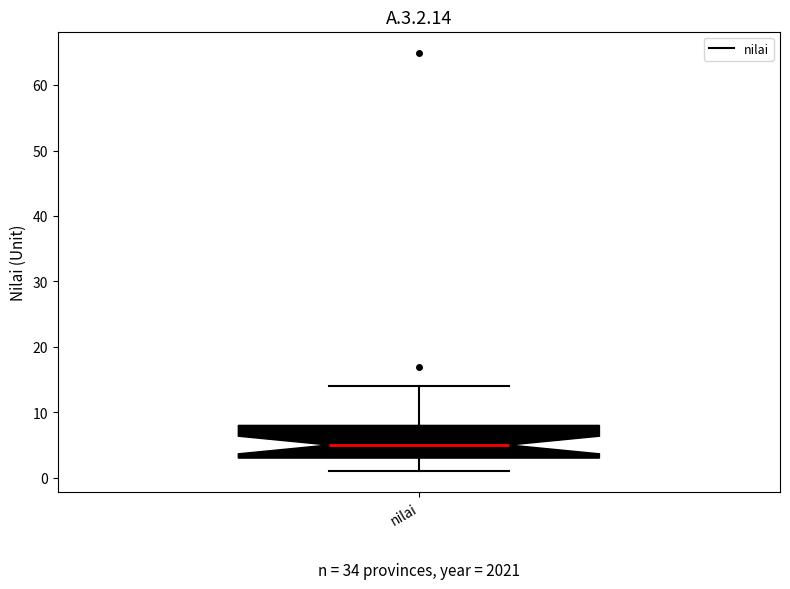

Transcribe this box plot: give where the median line is, the range the box spans, and where the two whiskers end, as read against the y-axis. The values are not printed on the chart, so give them approximately, as read against the axis.

median 5, box 3 to 8, whiskers 1 to 14